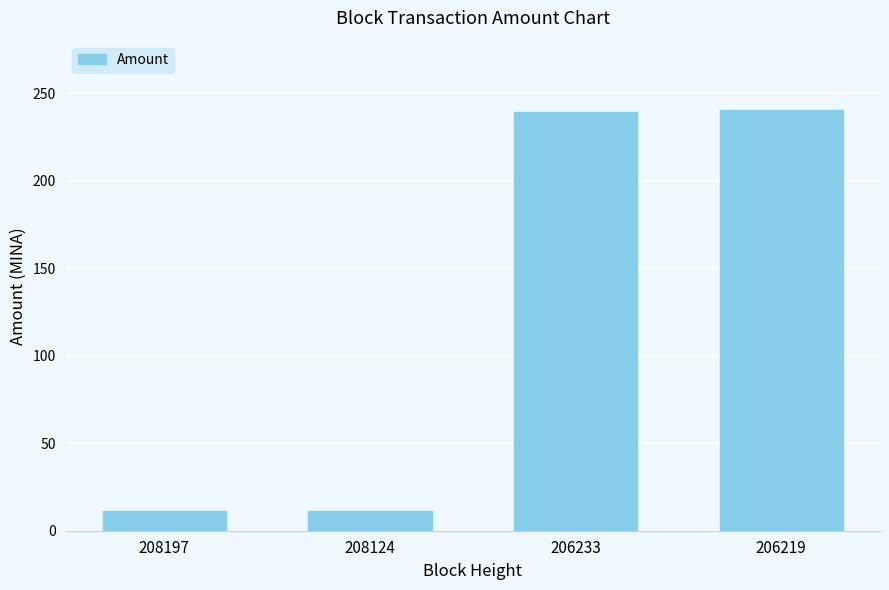

Is it true that the value at 208197 is 11.3?

True